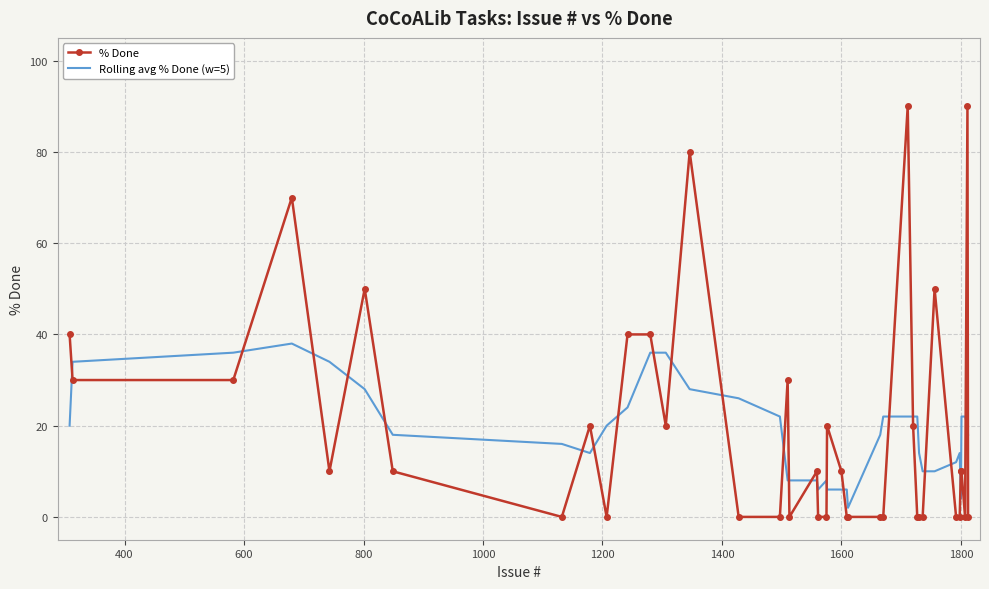

True or false: % Done has more than 0 interior local peaks.

True